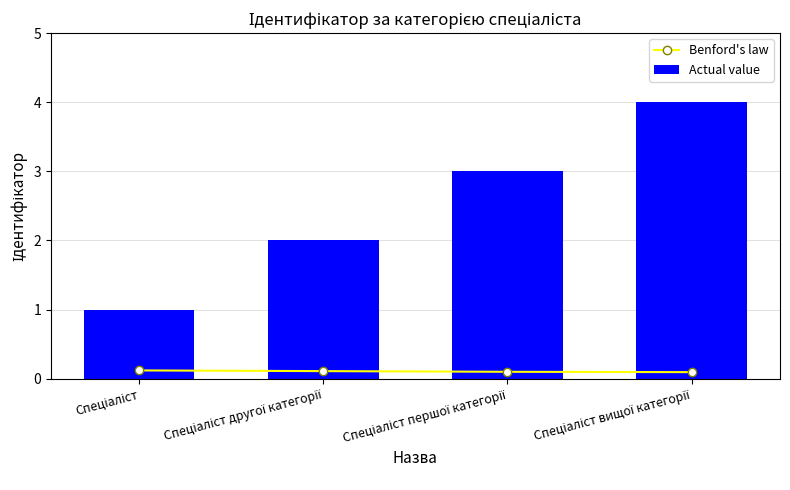

Which category has the highest value across all series?

Спеціаліст вищої категорії